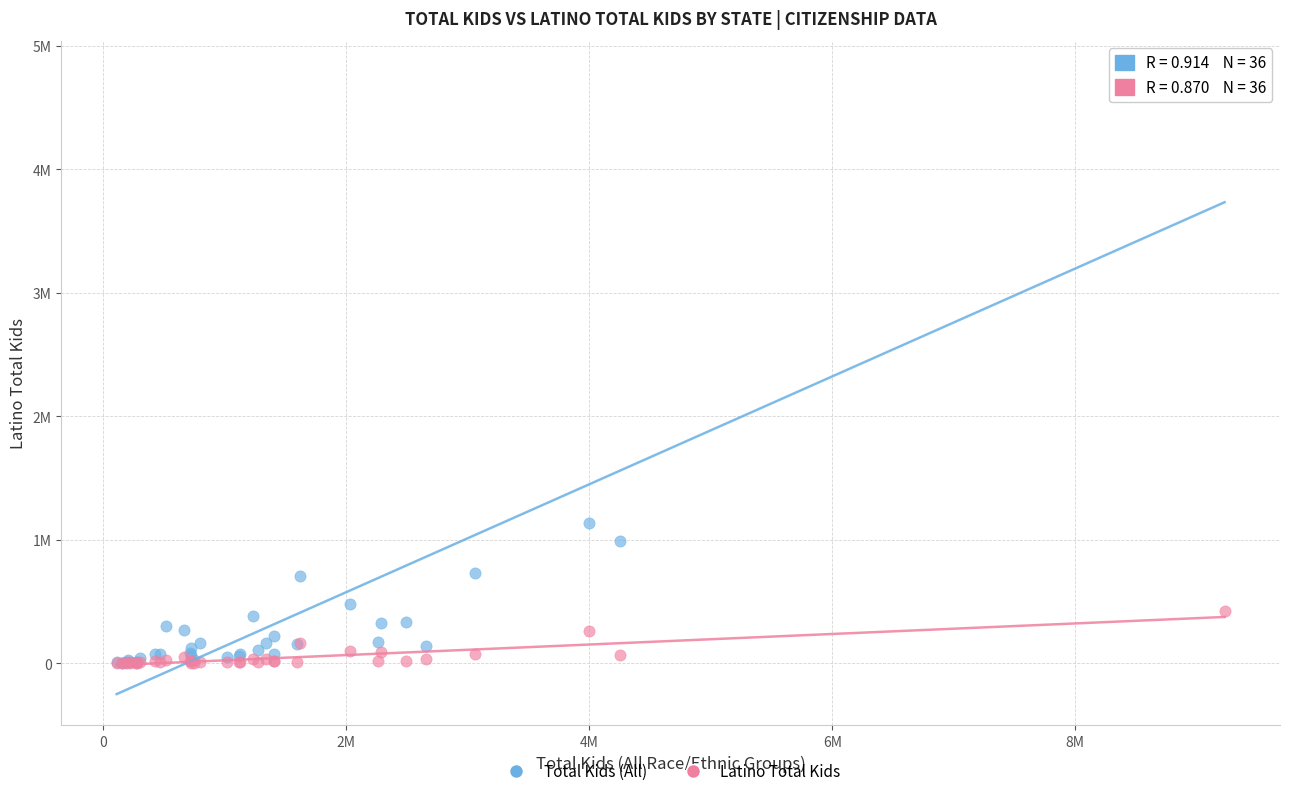

Which series has the largest Y range (max minus min)?

Total Kids (All)